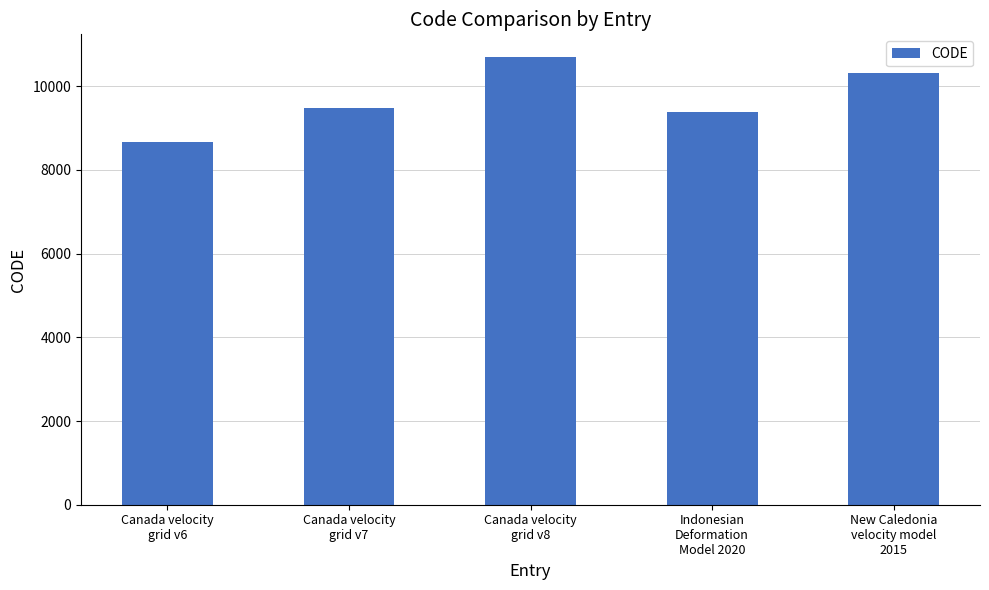

How many bars are there in total?

5